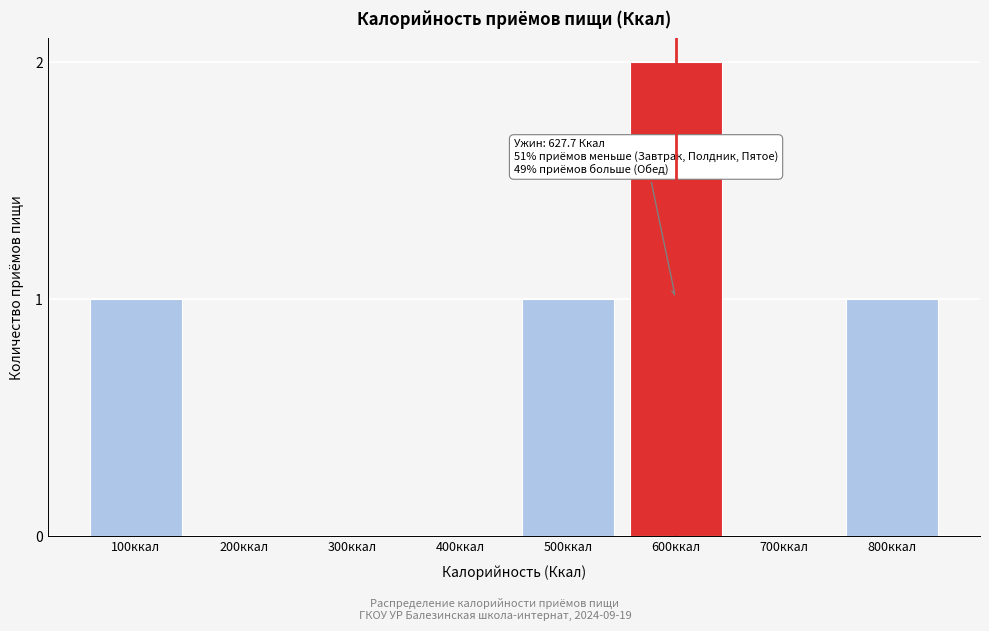

Reading right to left, what are all the values shown in this chart?

800ккал=1	700ккал=0	600ккал=2	500ккал=1	400ккал=0	300ккал=0	200ккал=0	100ккал=1